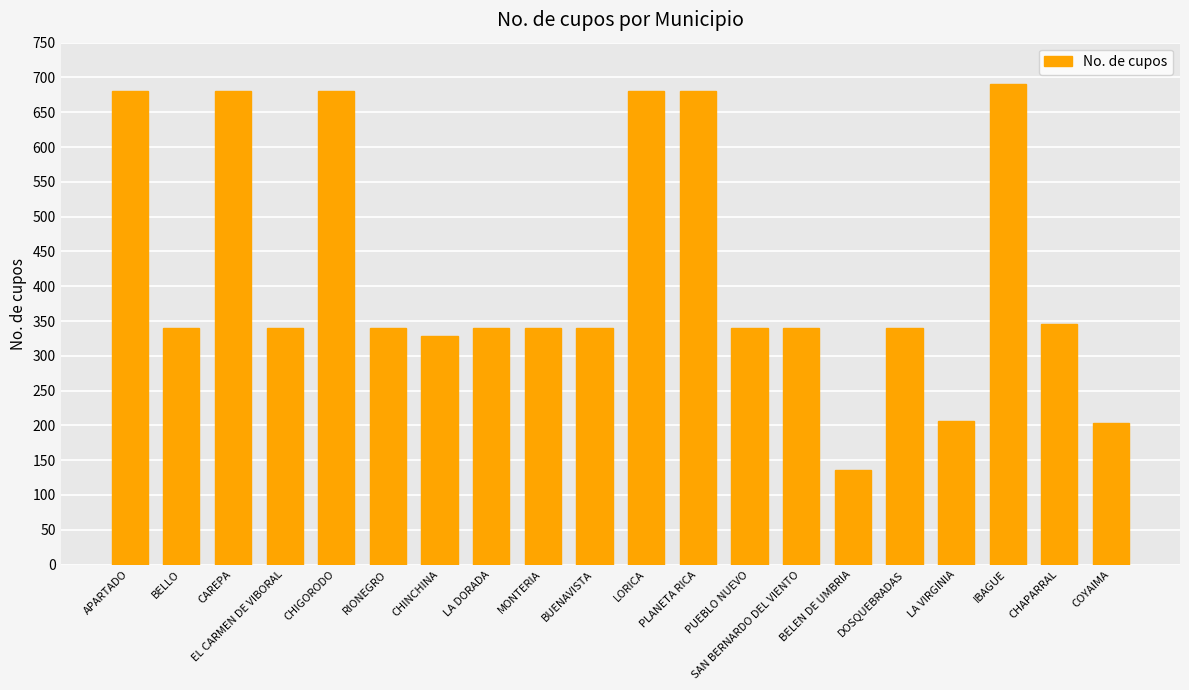

The chart shows a value of 473 at APARTADO. True or false?

False